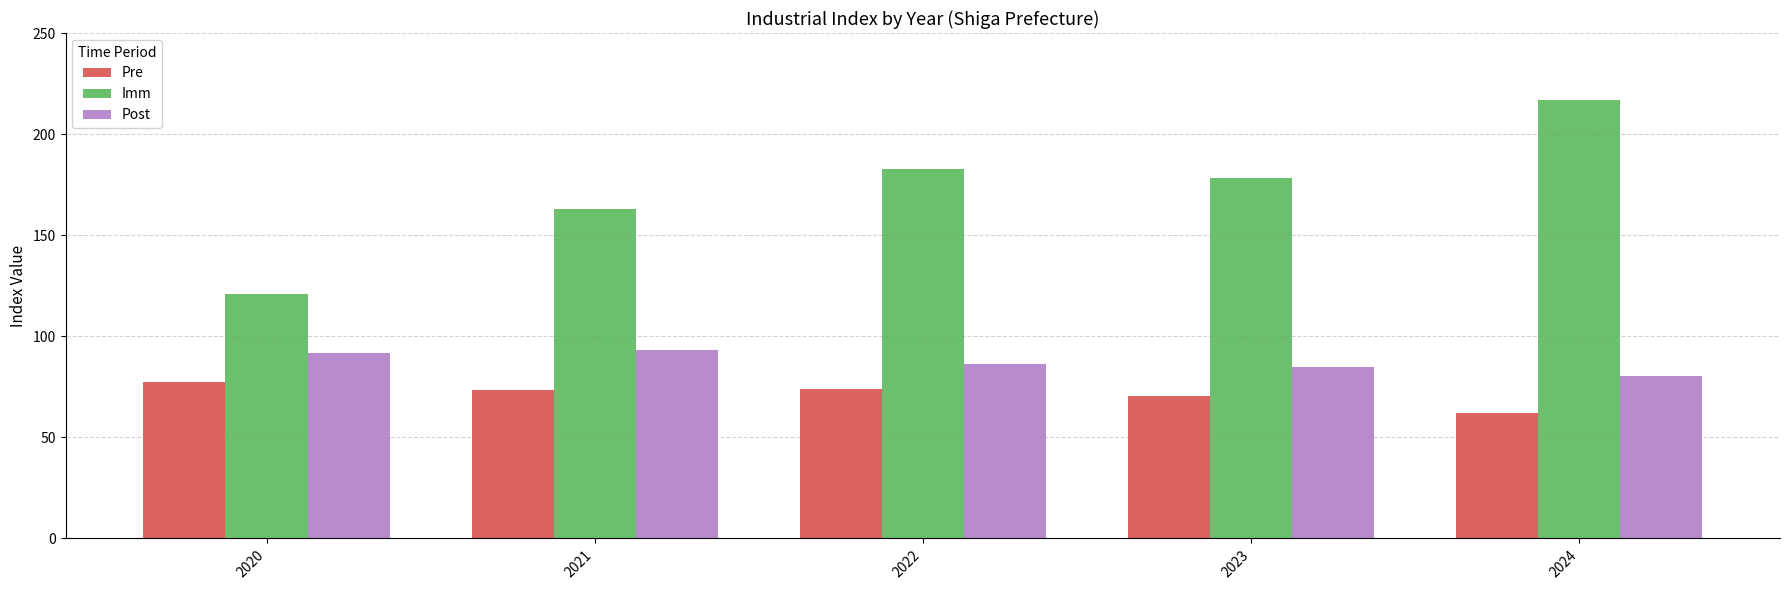

At which label is Pre closest to 69?

2023